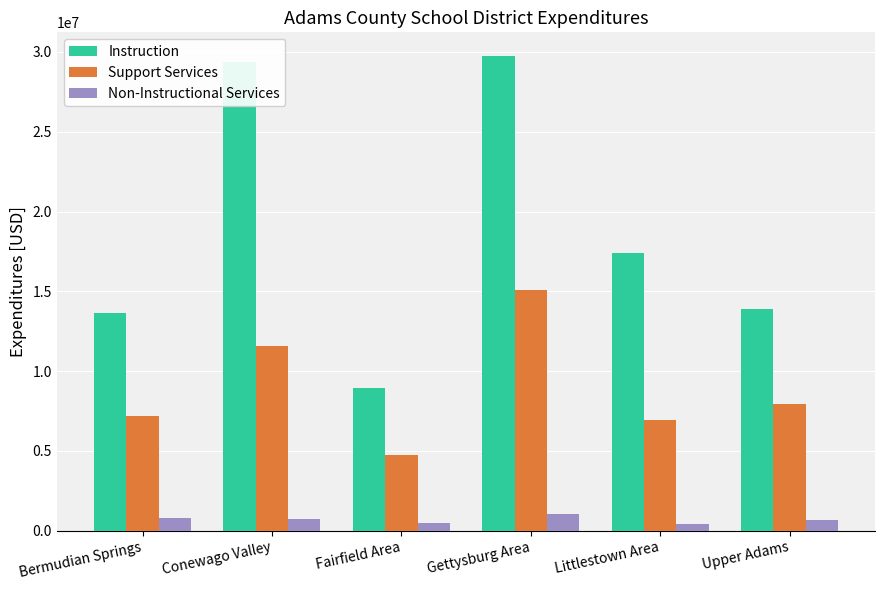

The value of Support Services at Conewago Valley is 11598678.4. True or false?

True